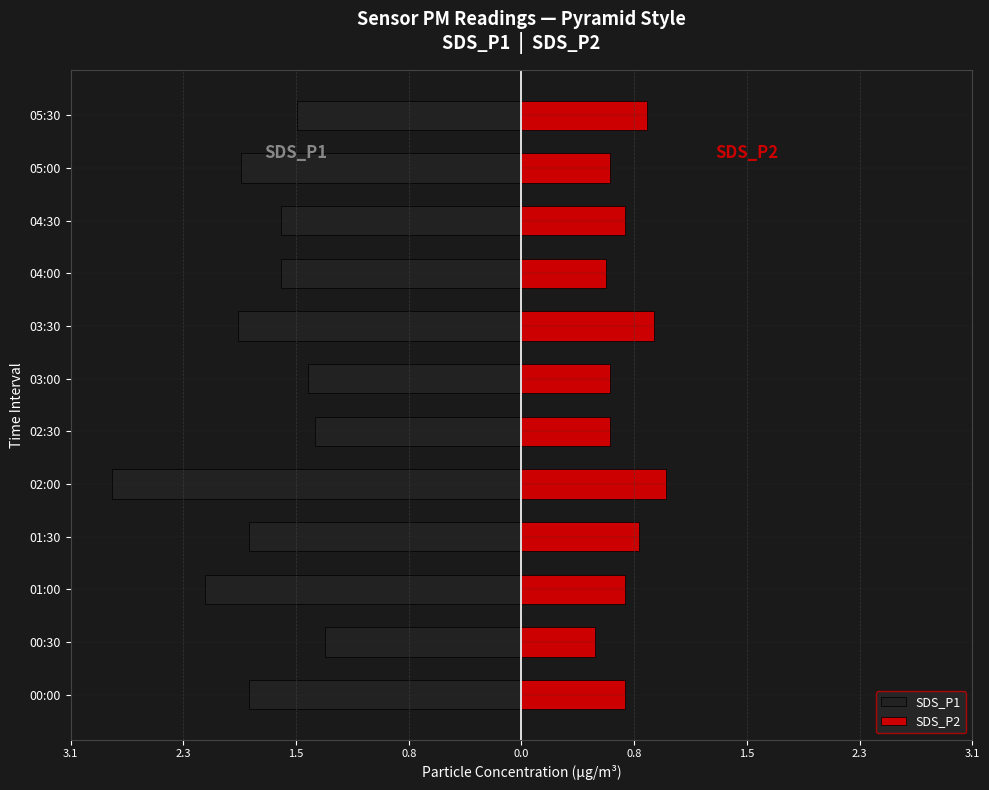

What is the value of the SDS_P2 bar at the 10th from the left?

0.7